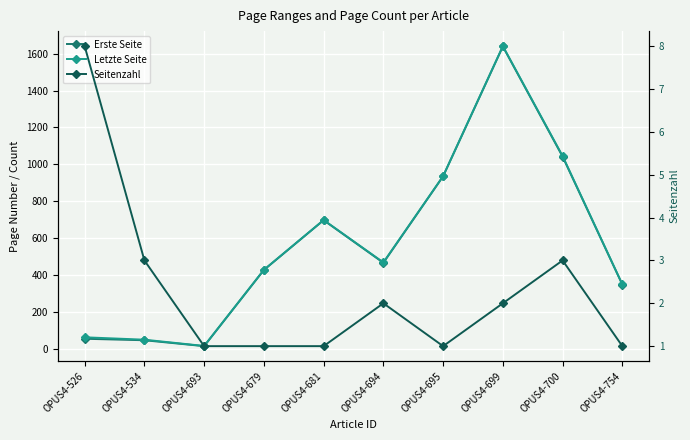

What is the average value of the Erste Seite series?

567